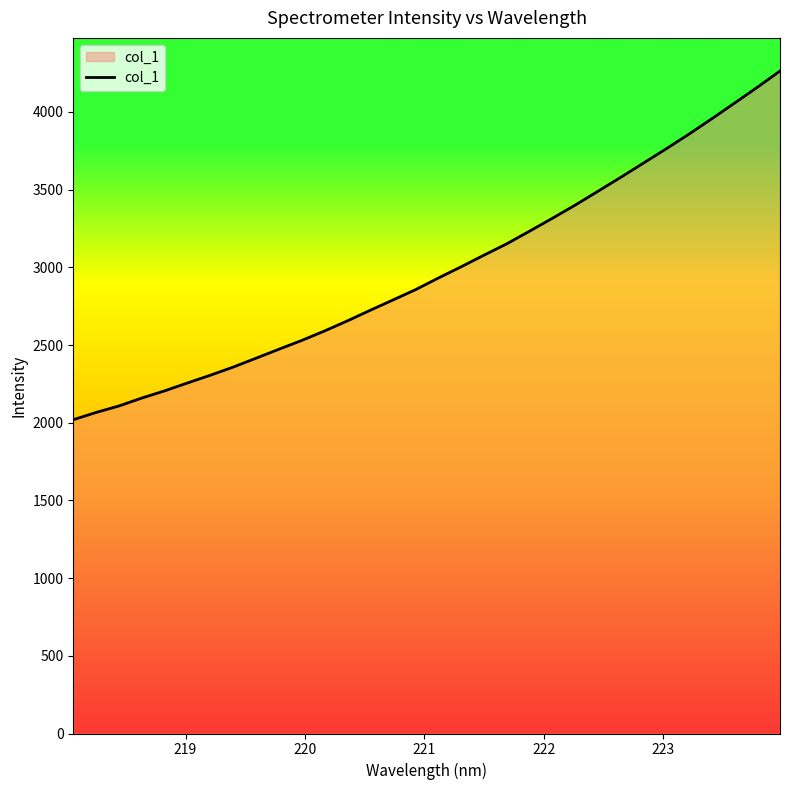

What is the difference between the maximum and minimum values?

2244.0